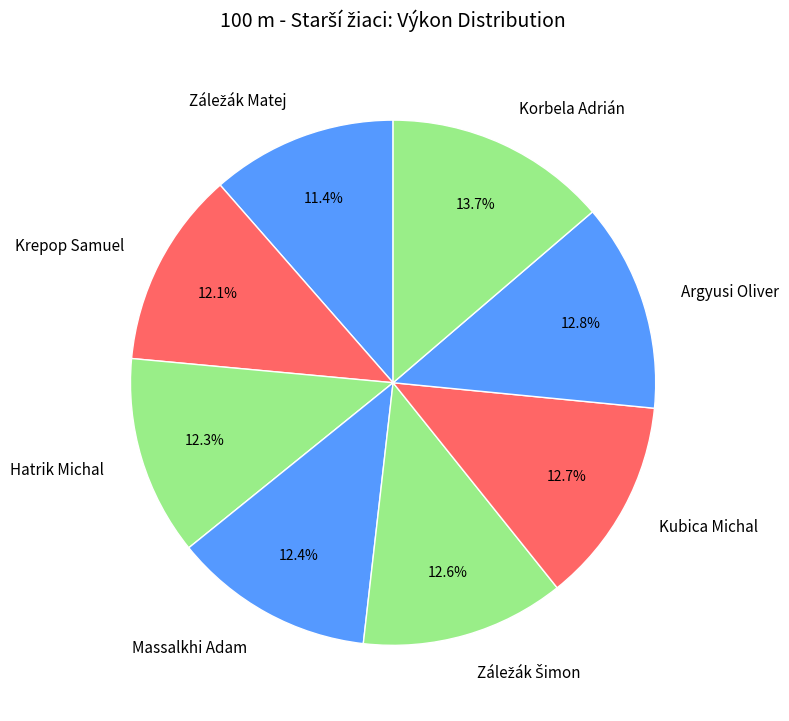

Which category has the biggest portion of the pie?

Korbela Adrián